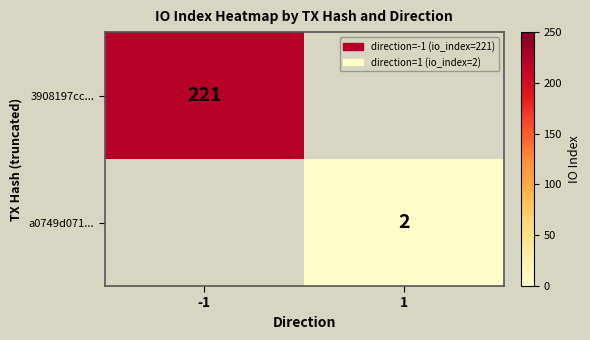

True or false: a0749d071... has a value of 1 at 1.

False